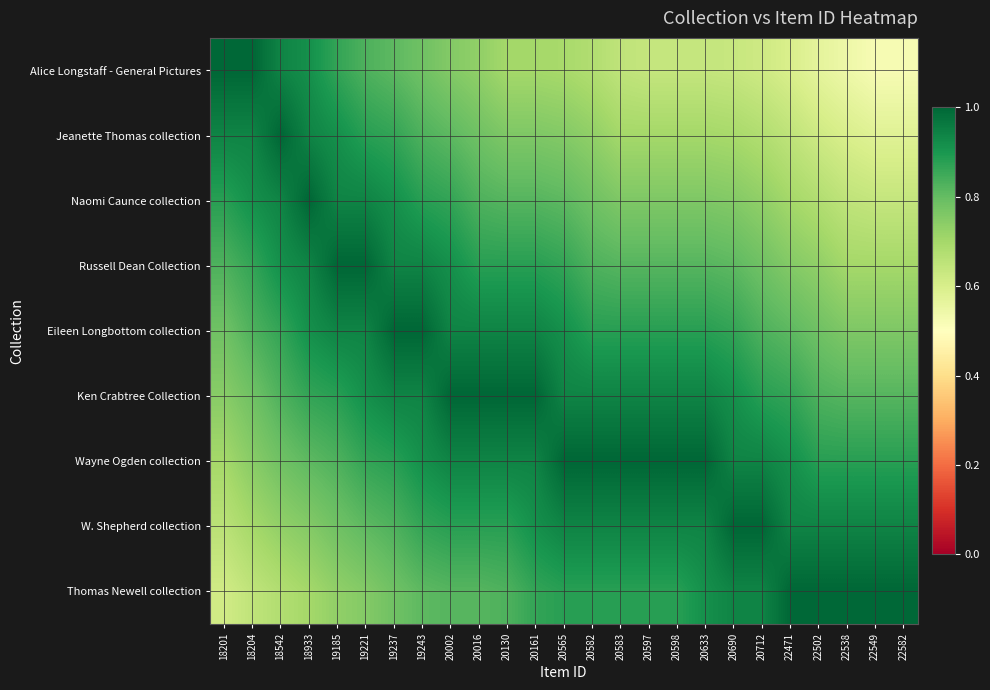

Which series has the largest range (max minus min)?

Alice Longstaff - General Pictures